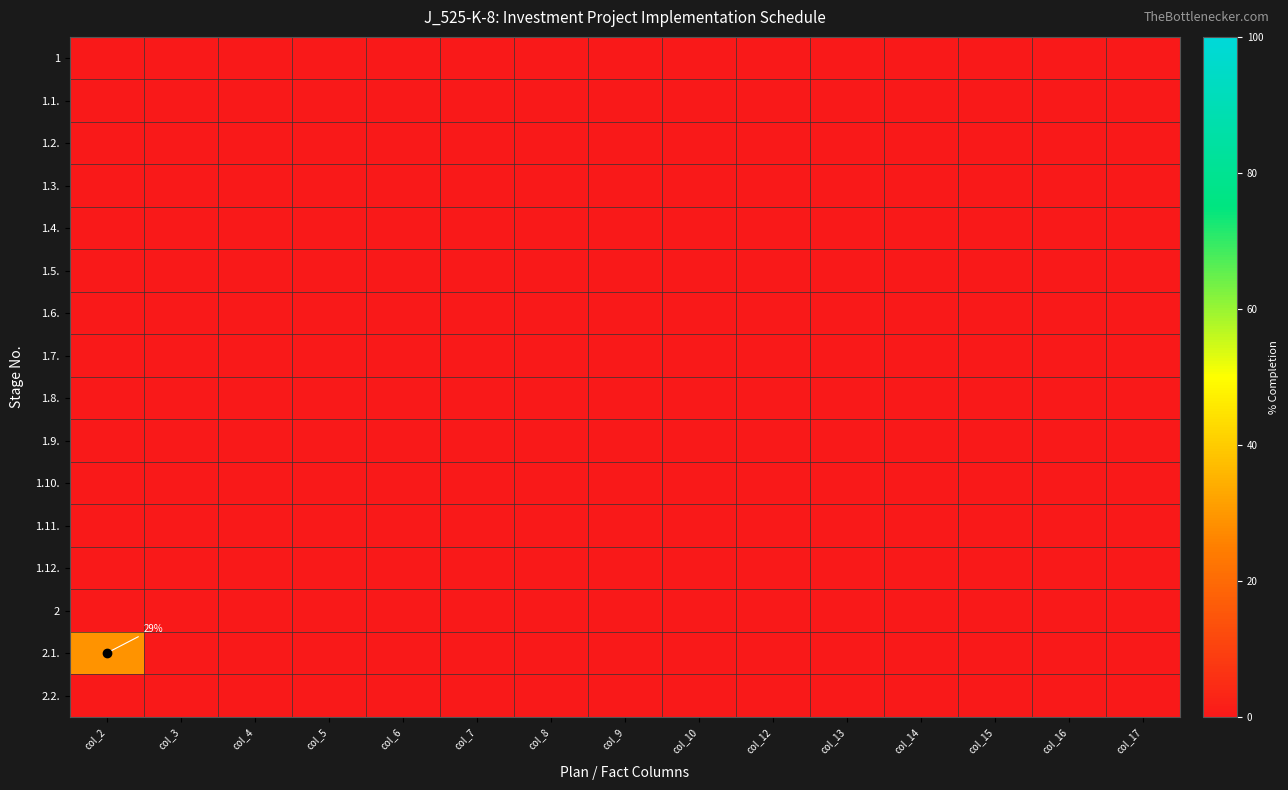

The value of 1 at col_16 is 0. True or false?

True